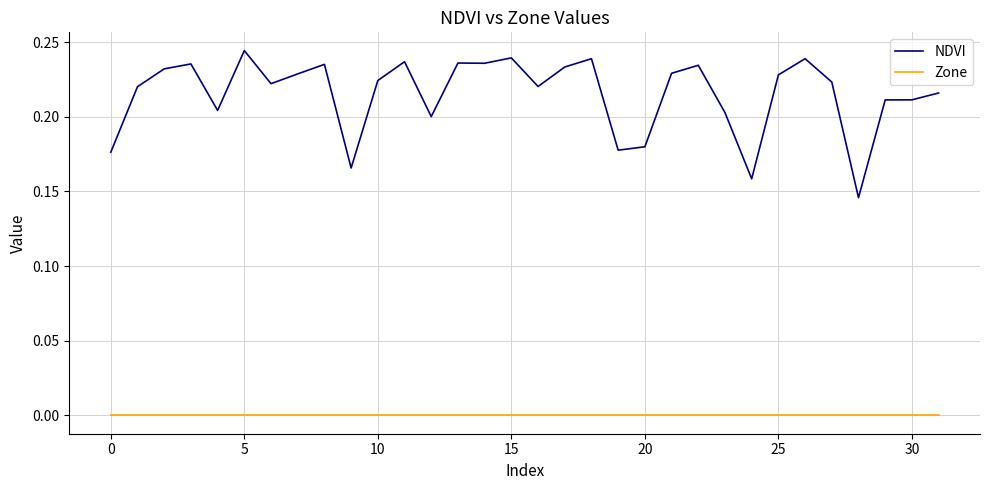

How many lines are shown in the chart?

2